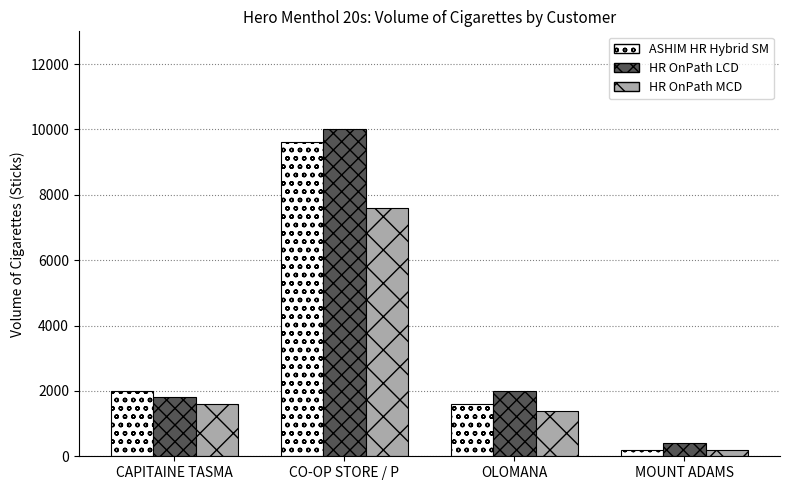

List the series in order of their overall mean, lowest first.

HR OnPath MCD, ASHIM HR Hybrid SM, HR OnPath LCD